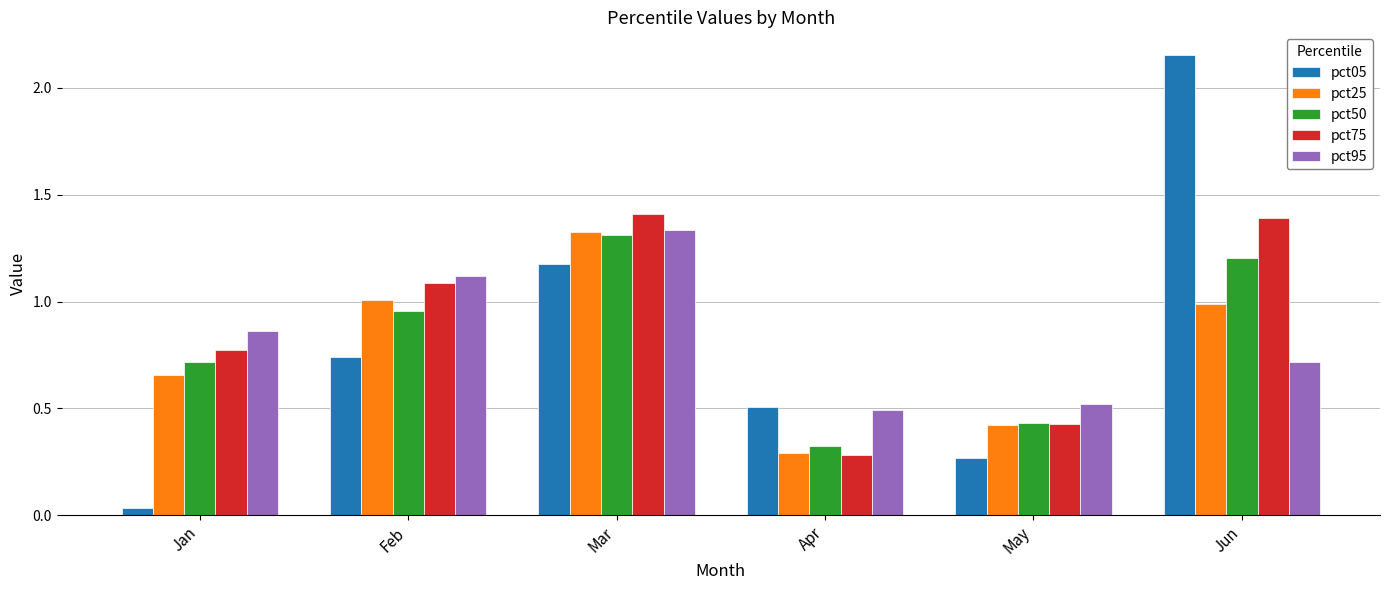

Which series has the largest range (max minus min)?

pct05